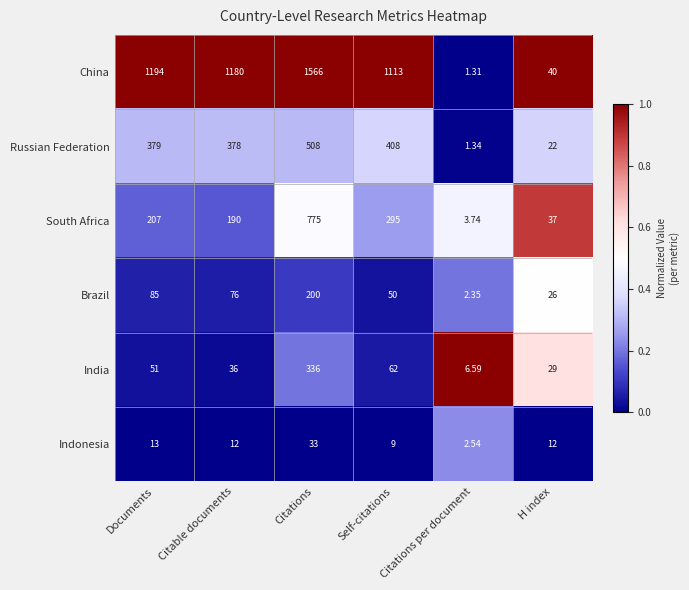

At which label is India closest to 171?

Self-citations